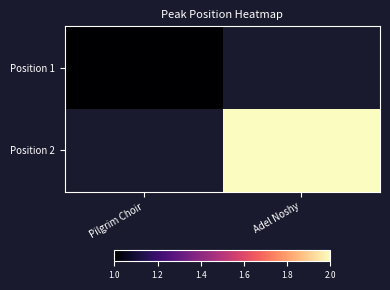

Between Adel Noshy and Pilgrim Choir, which is larger?

Pilgrim Choir